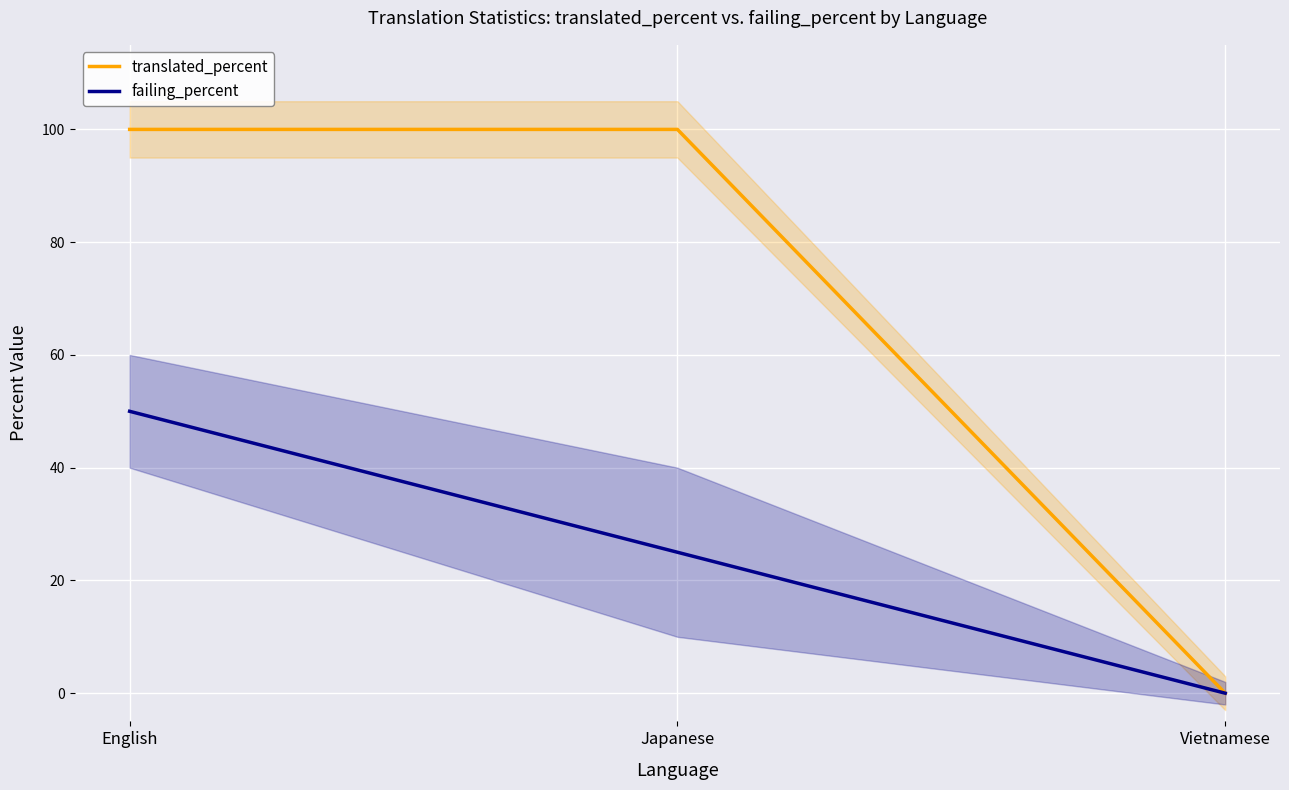

What is the difference between the highest and lowest values at Japanese?

75